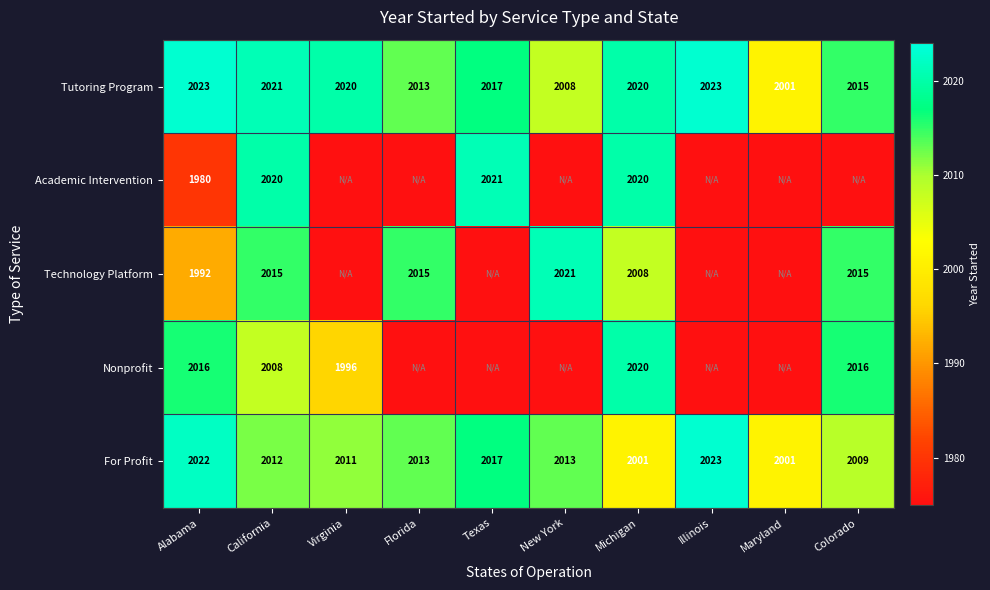

What is the difference between the second highest and second lowest values in the Tutoring Program series?

15